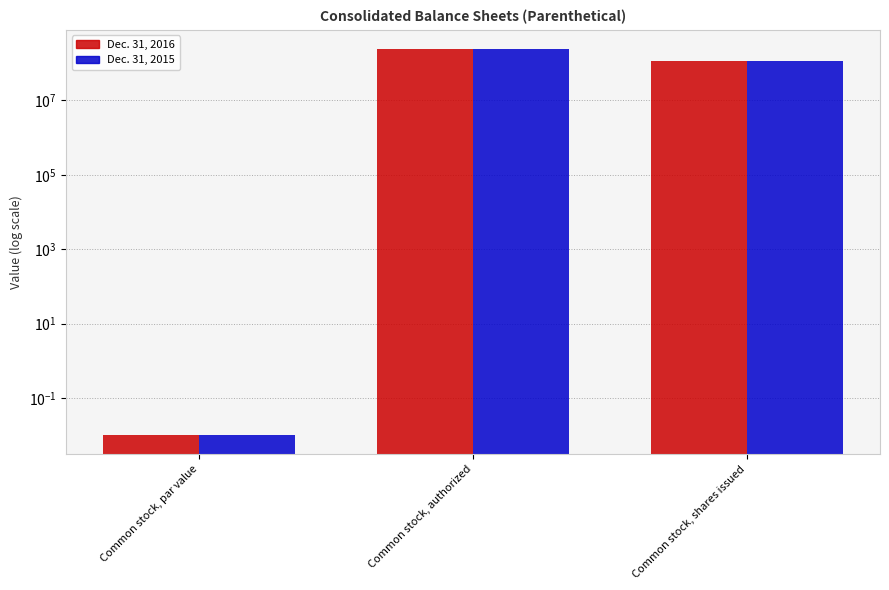

True or false: Dec. 31, 2016 has a value of 413894318.1 at Common stock, authorized.

False